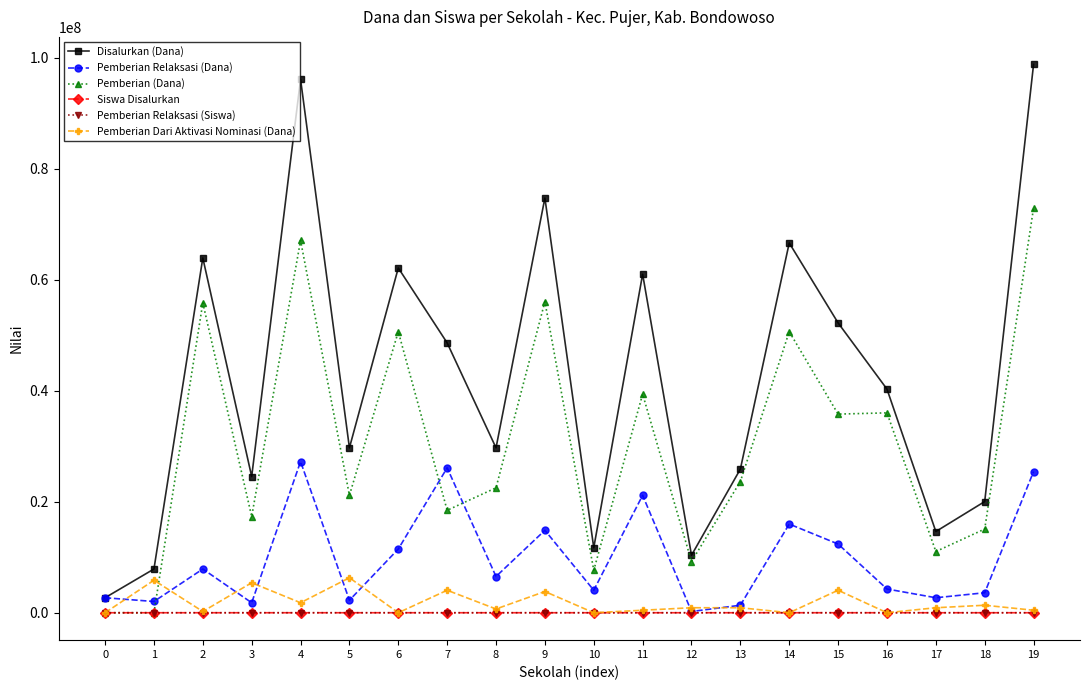

What is the difference between the second highest and minimum values in the Disalurkan (Dana) series?

93375000